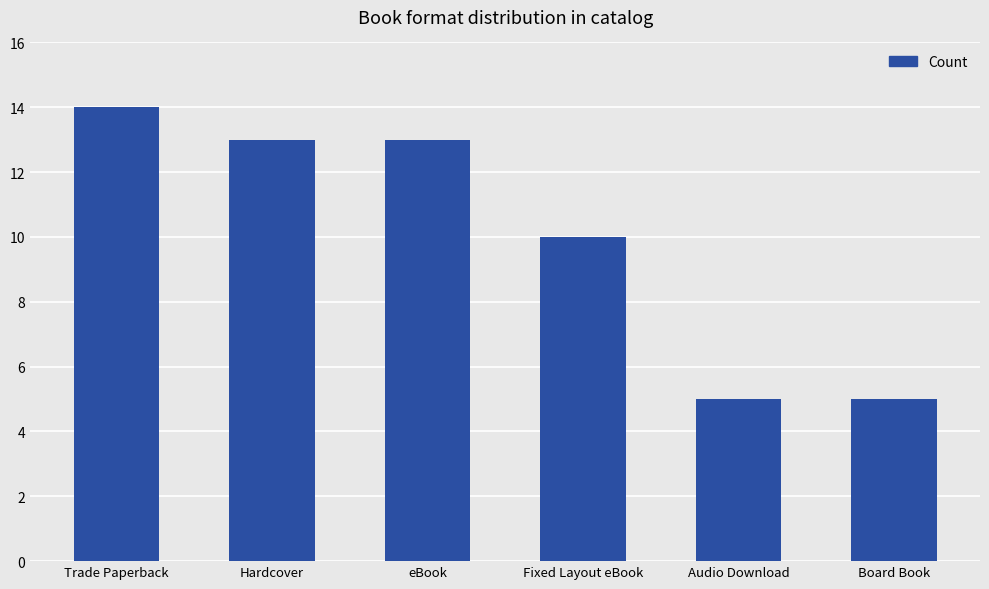

Where does the data first go above 13?

Trade Paperback